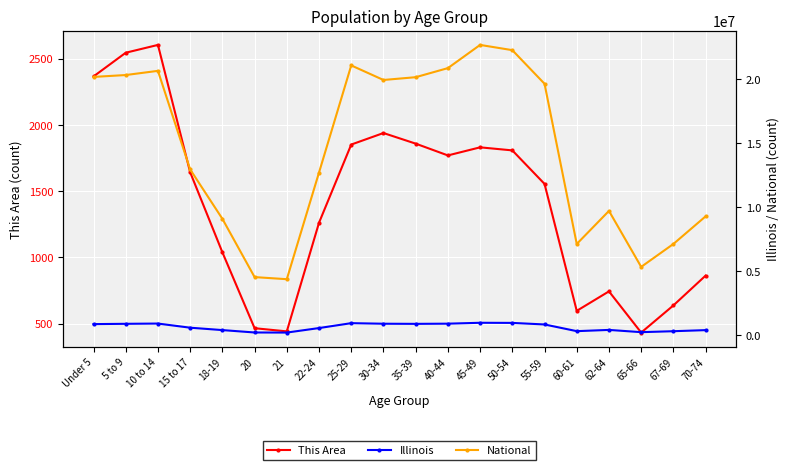

How many values in the Illinois series exceed 807778?

9